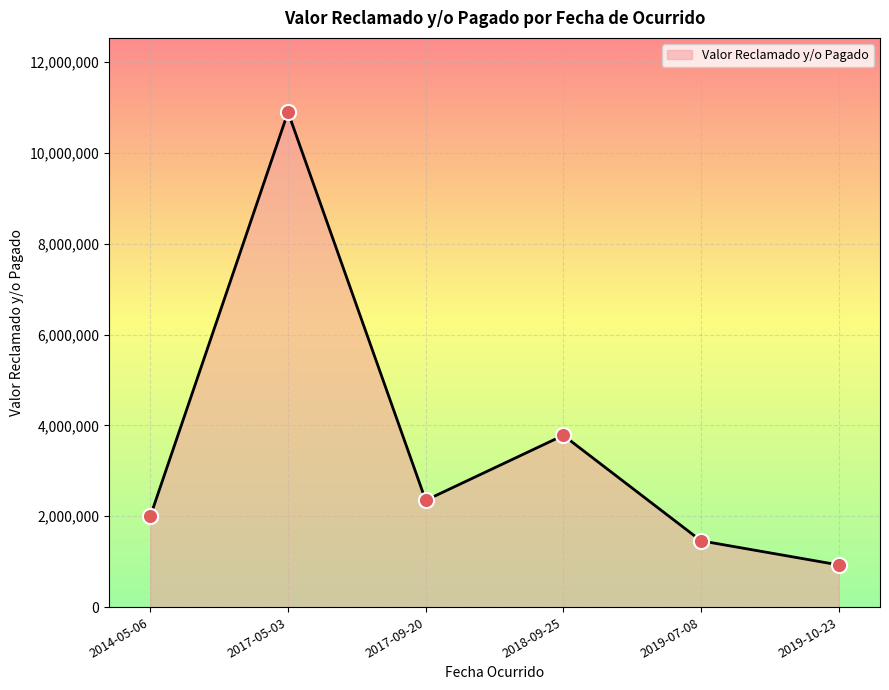

Approximately how many times larger is the value at 2018-09-25 compared to 2017-09-20?

1.6